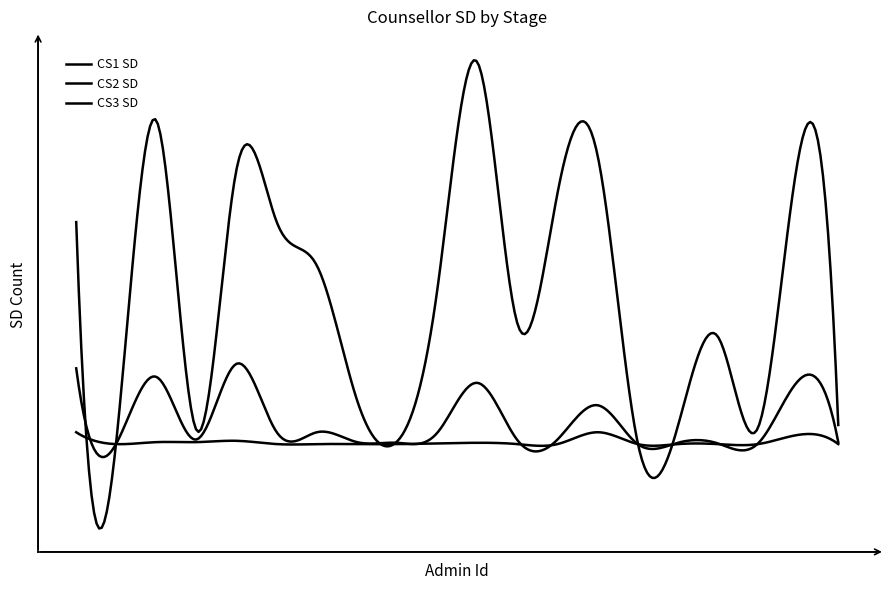

Is this an area chart (filled region under the line)?

No